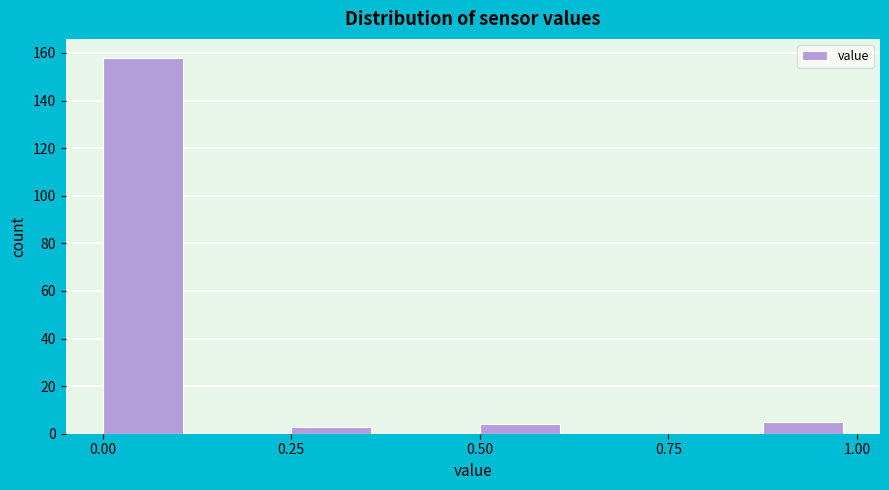

Around what value on the x-axis is the tallest bar? Give the approximate position of its centre, as read against the axis.

0.05